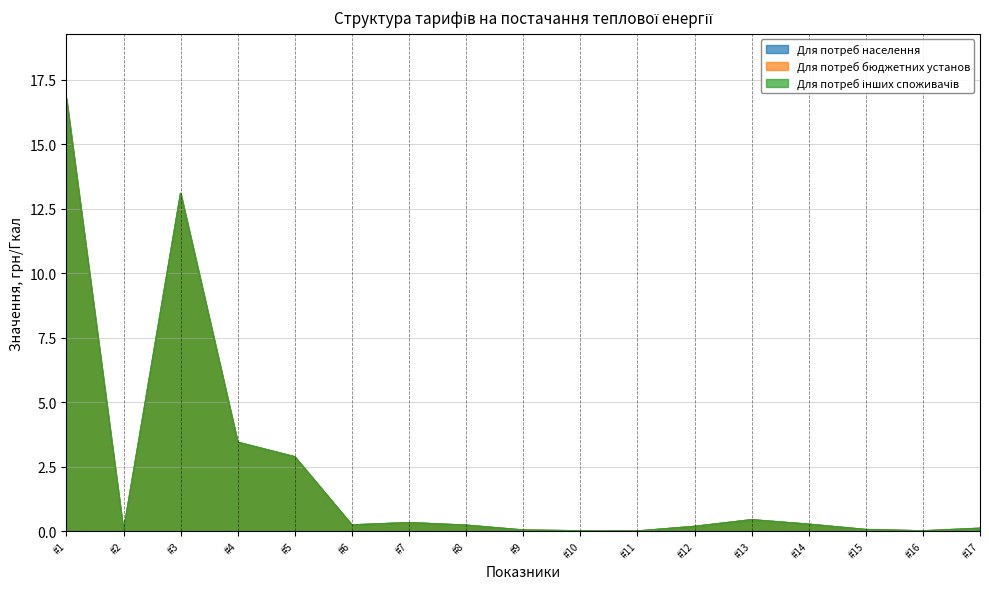

Does the chart have visible grid lines?

Yes